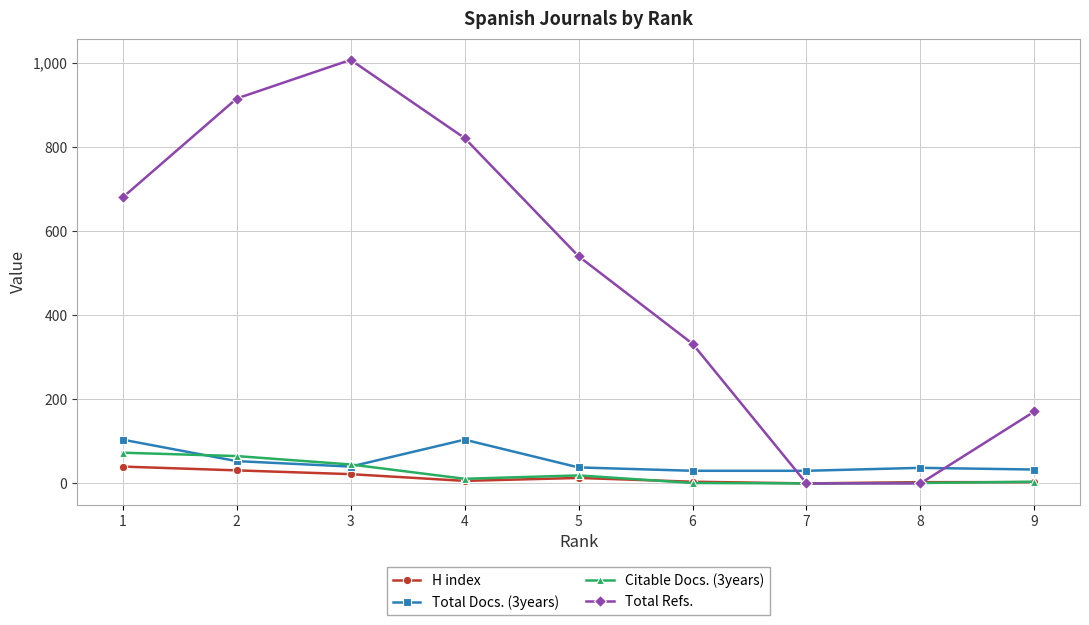

What is the spread (max minus min) of values at 3?

985